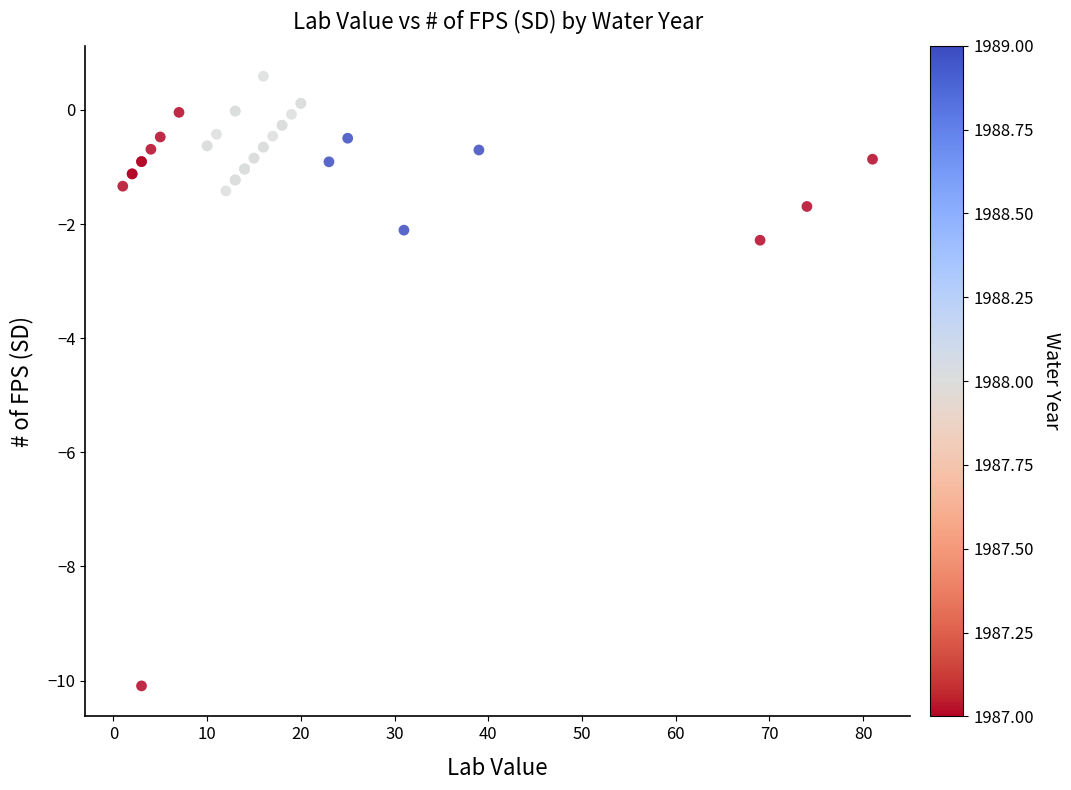

What Y value in the scatter plot is closest to -4?

-2.3